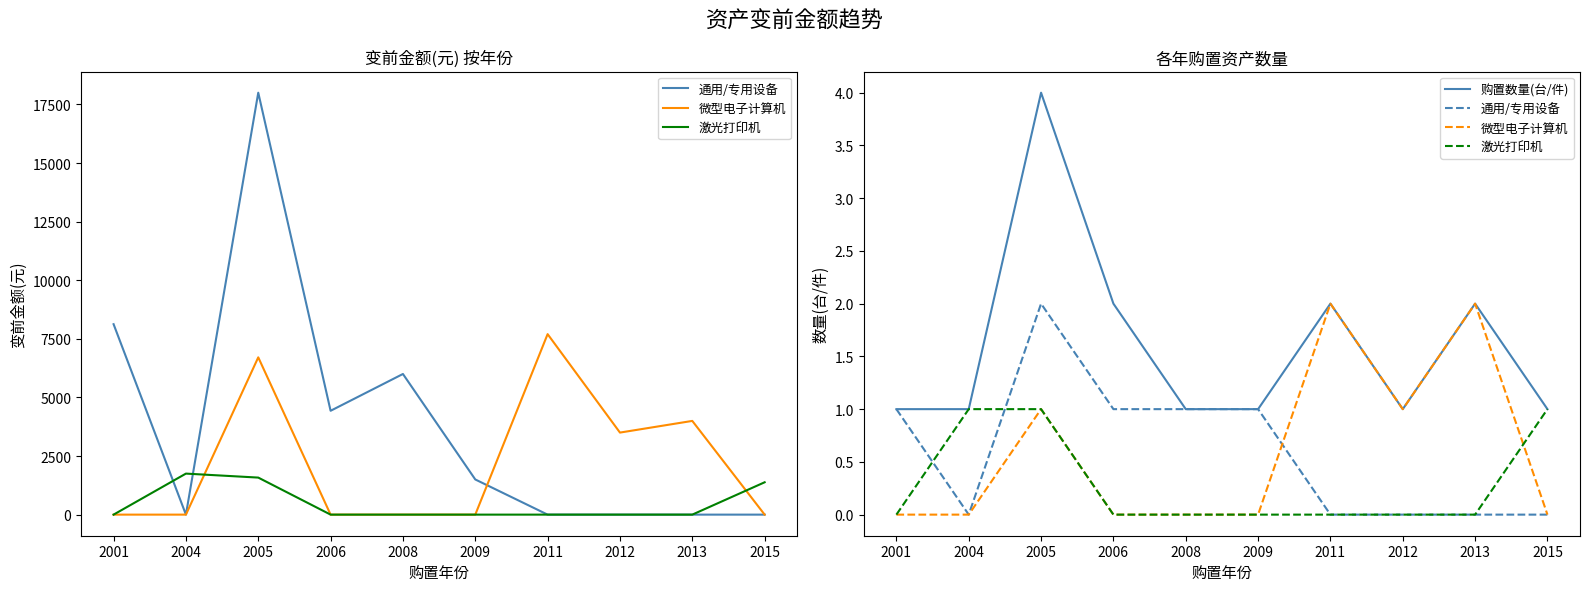

Which series changed the most between 2013 and 2015?

微型电子计算机